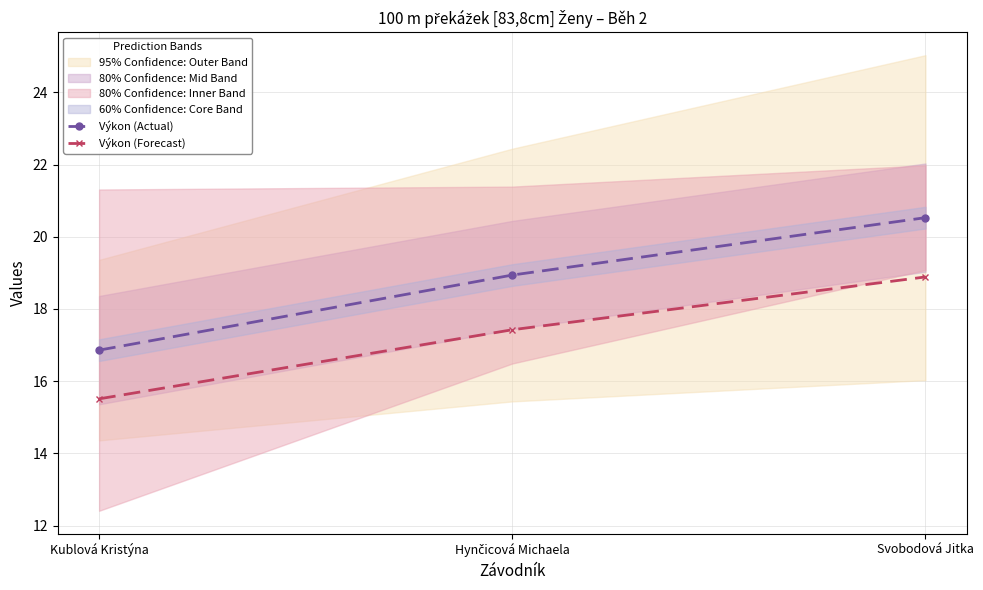

True or false: Výkon (Forecast) has a value of 11.3 at Svobodová Jitka.

False